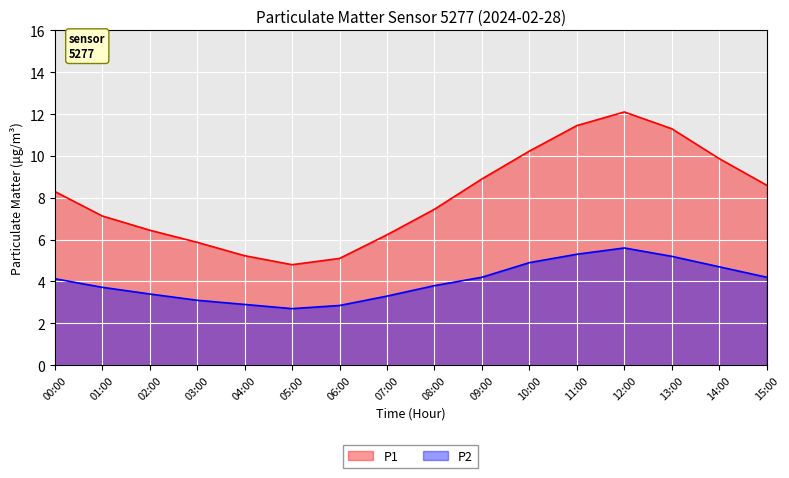

At how many categories does at least one series exceed 11?

3